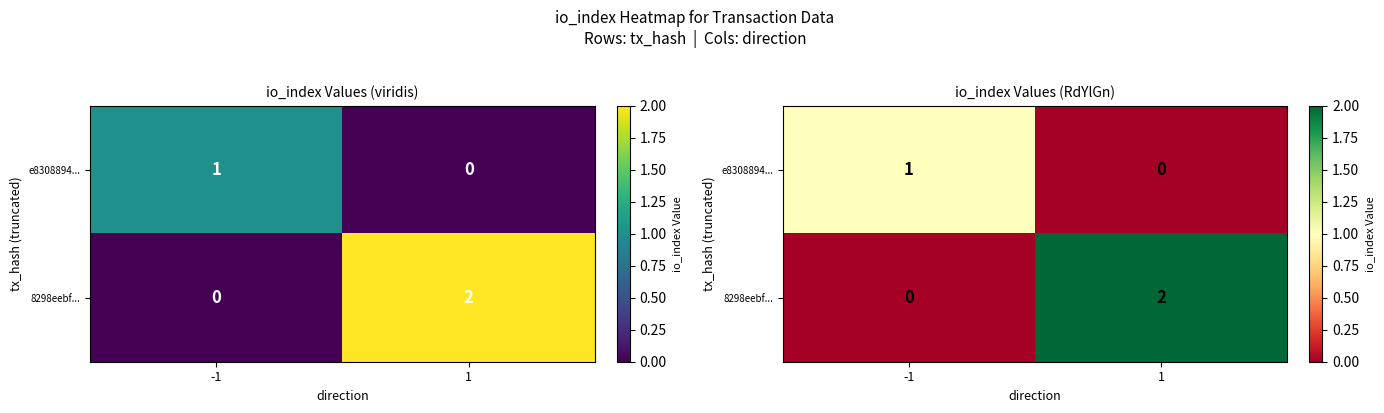

Is the value of e8308894... at 1 greater than the value of 8298eebf... at 1?

No